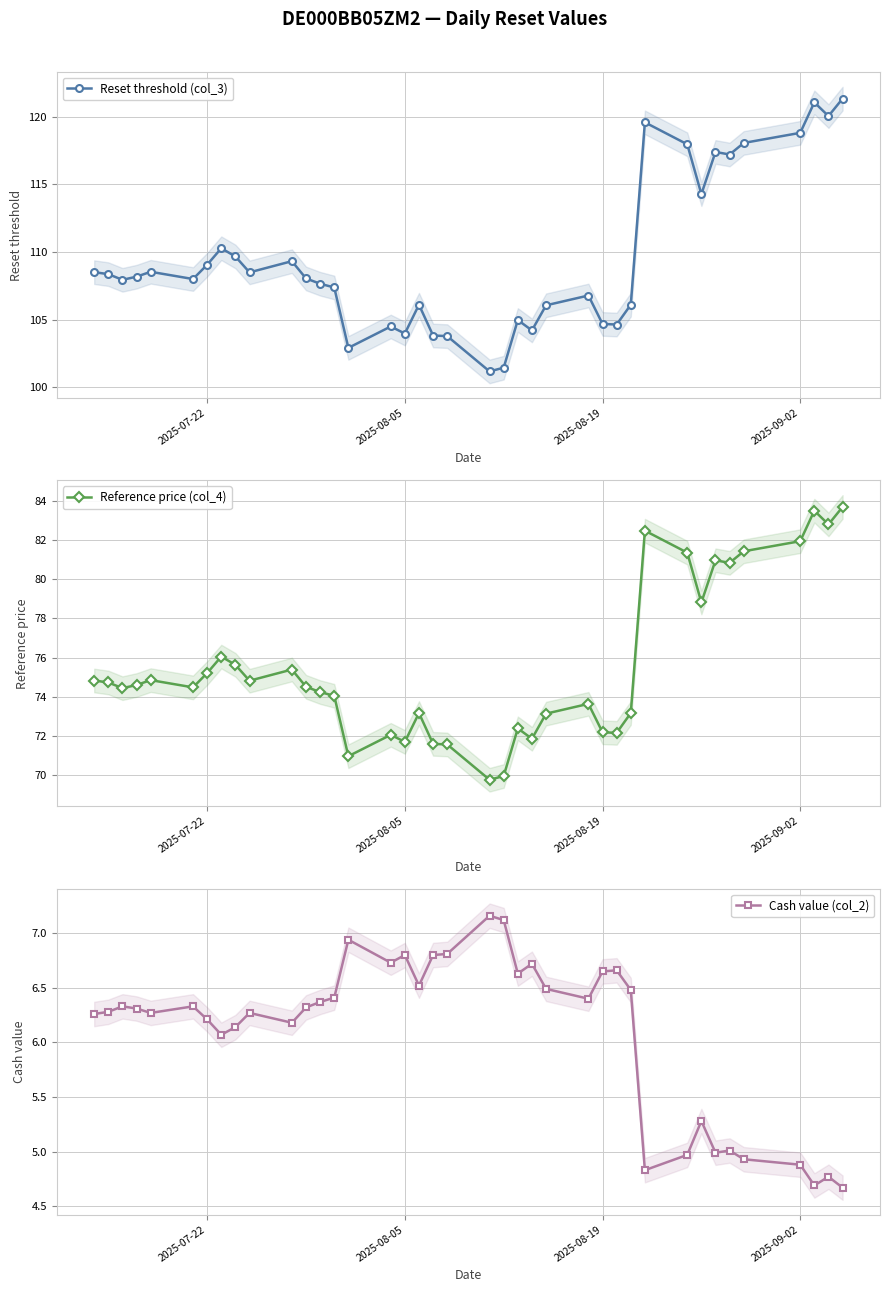

What is the lowest value of the Reference price (col_4) series?

69.8